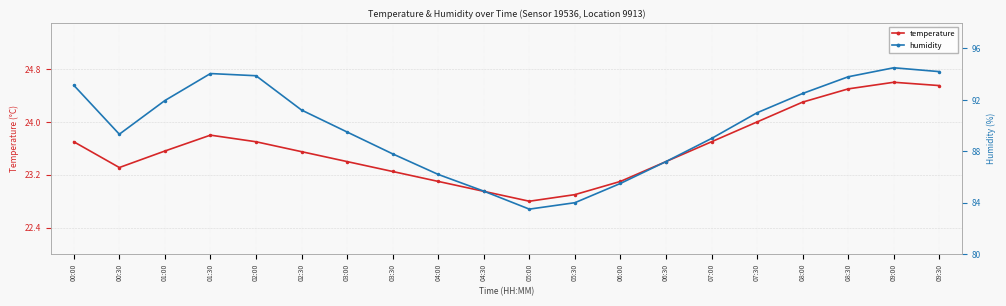

True or false: temperature and humidity cross at least once.

False